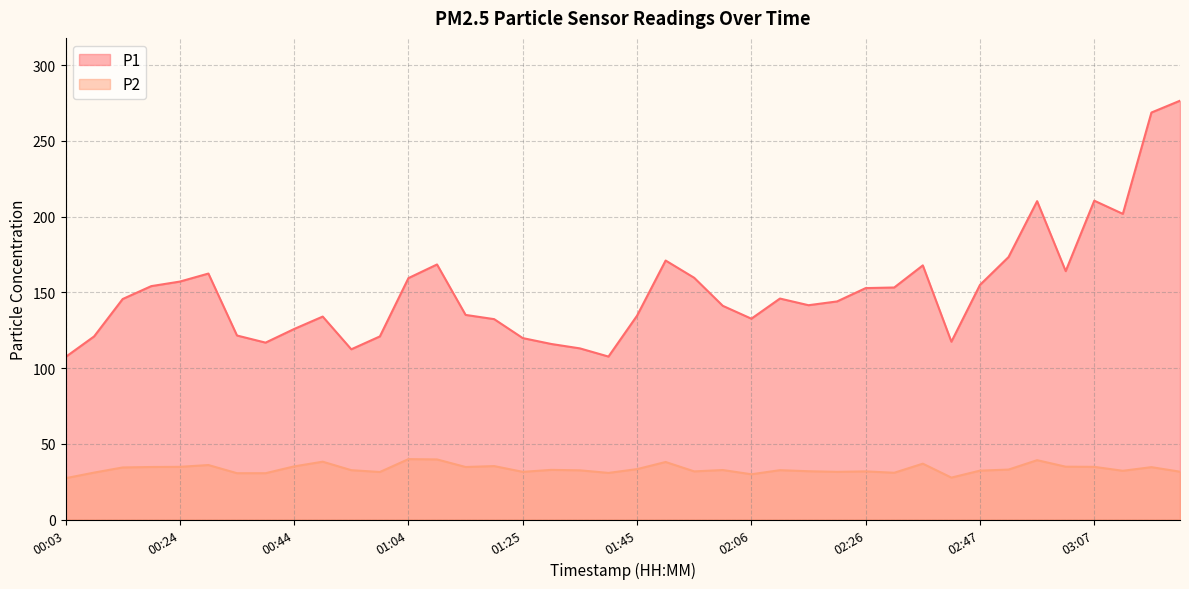

True or false: P1 and P2 cross at least once.

False